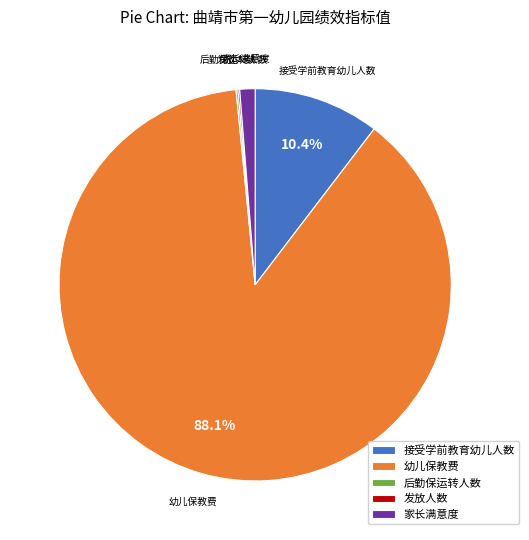

To the nearest percent, what percentage of the pie is 幼儿保教费?

88%